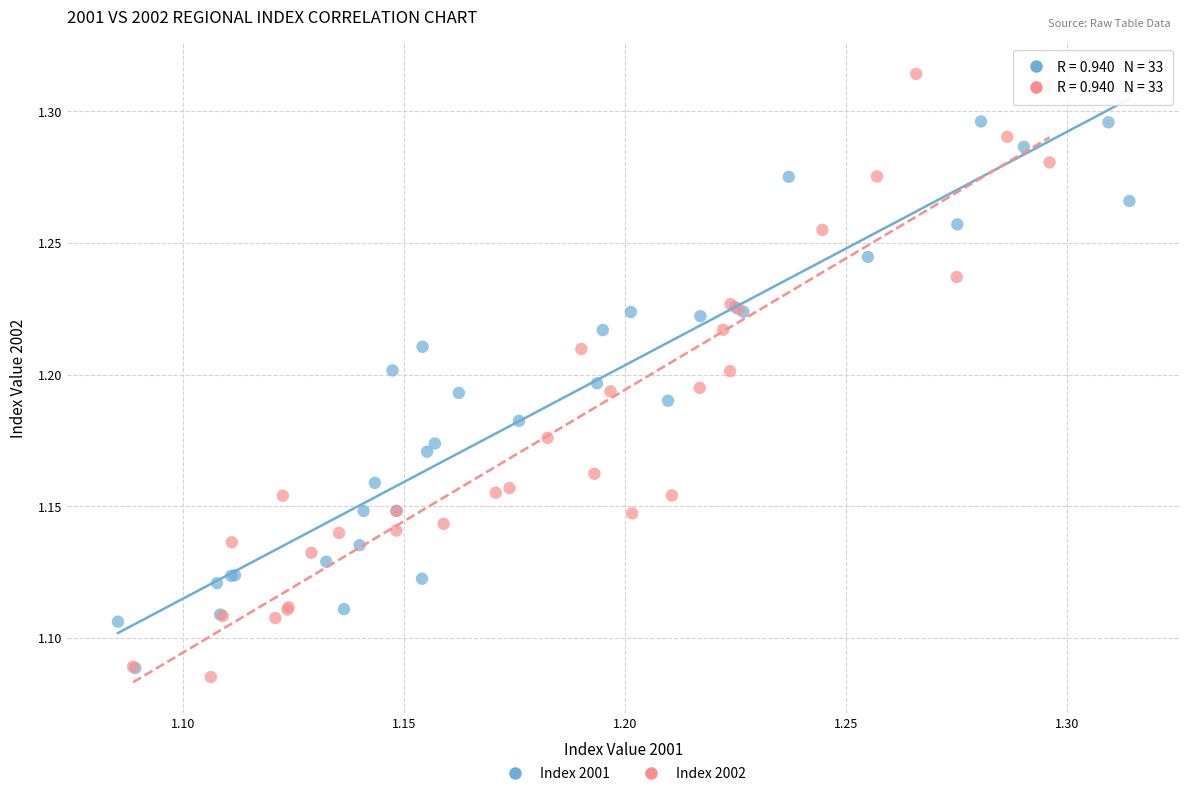

Which series contains the highest Y value?

Index 2002